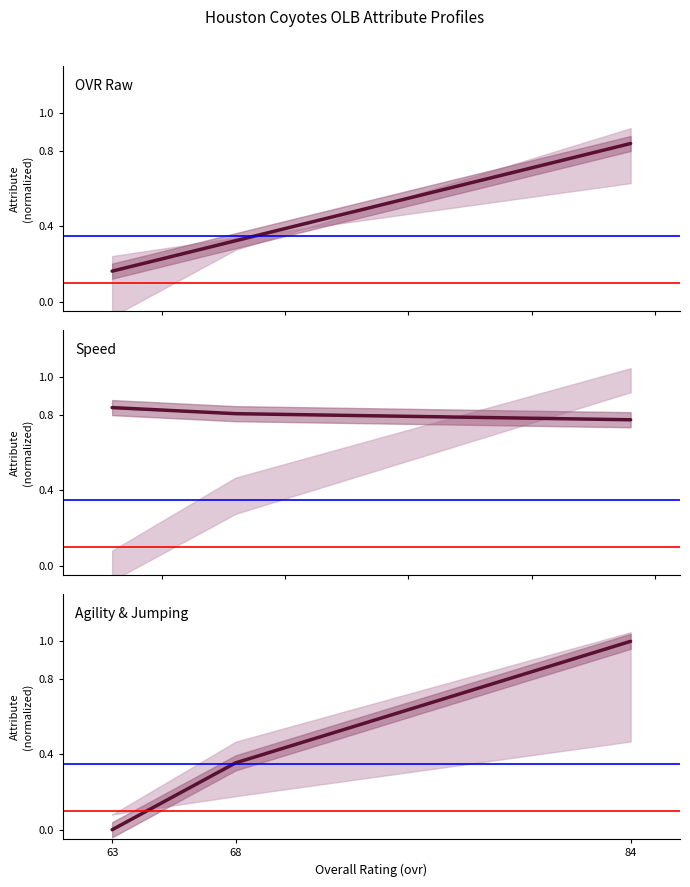

What is the difference between the highest and lowest values at 68?

0.5